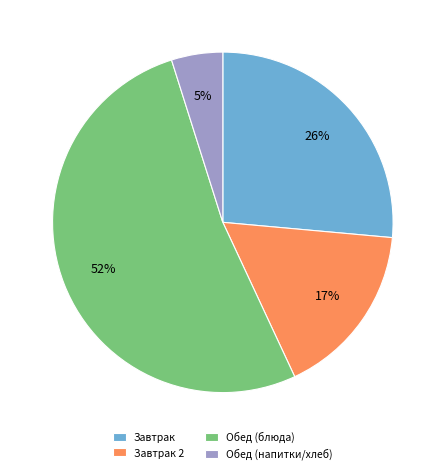

Between Завтрак 2 and Обед (напитки/хлеб), which is larger?

Завтрак 2